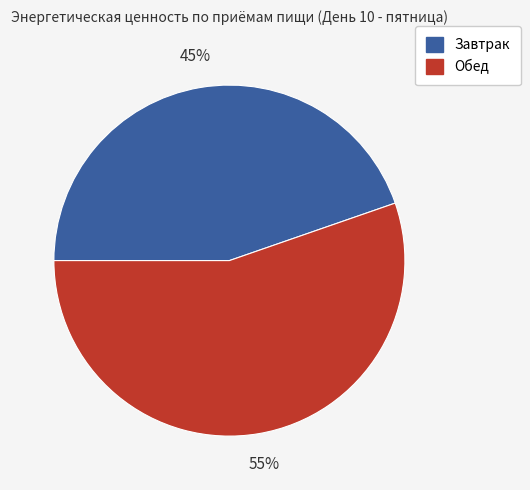

To the nearest percent, what percentage of the pie is Обед?

55%